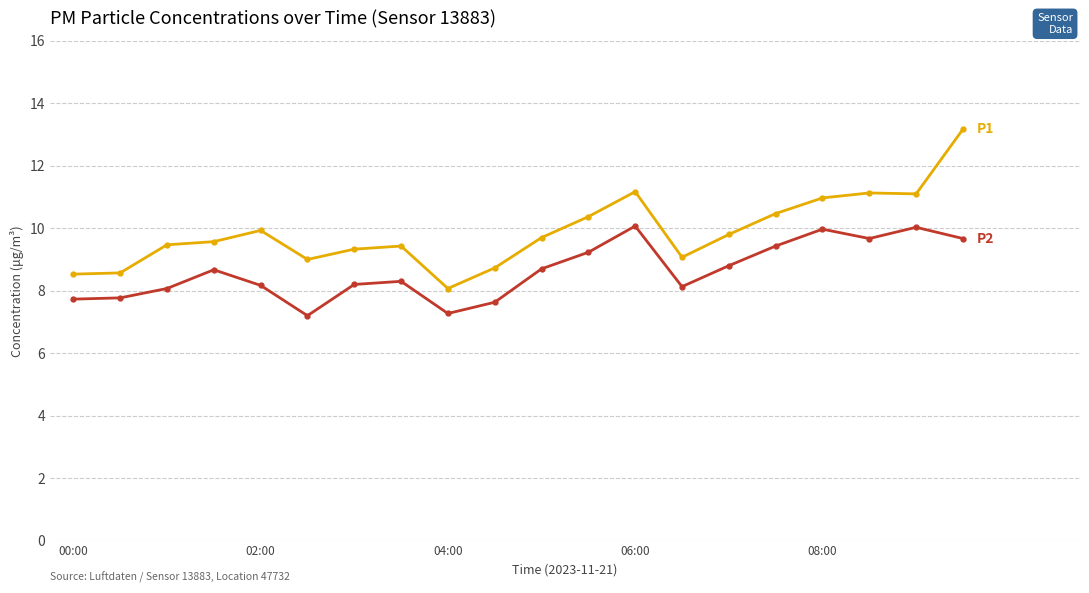

What is the greatest value displayed?

13.2